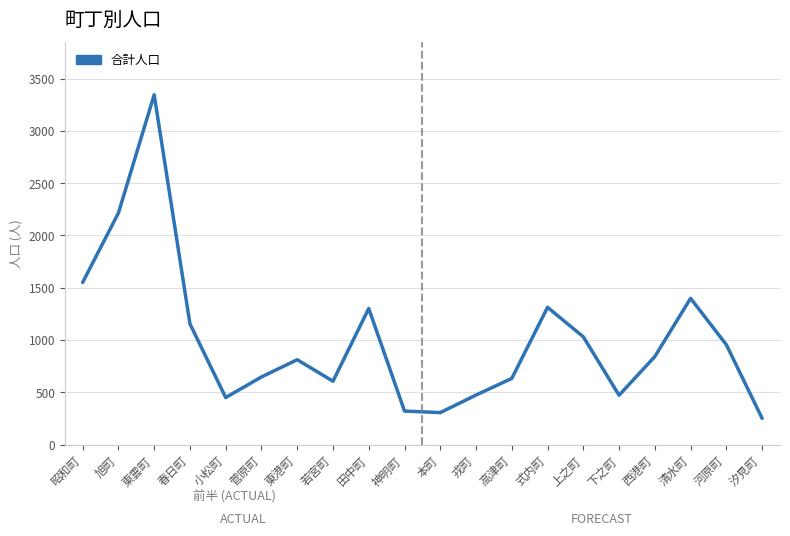

How many points are higher than both their immediate neighbors (excluding endpoints)?

3